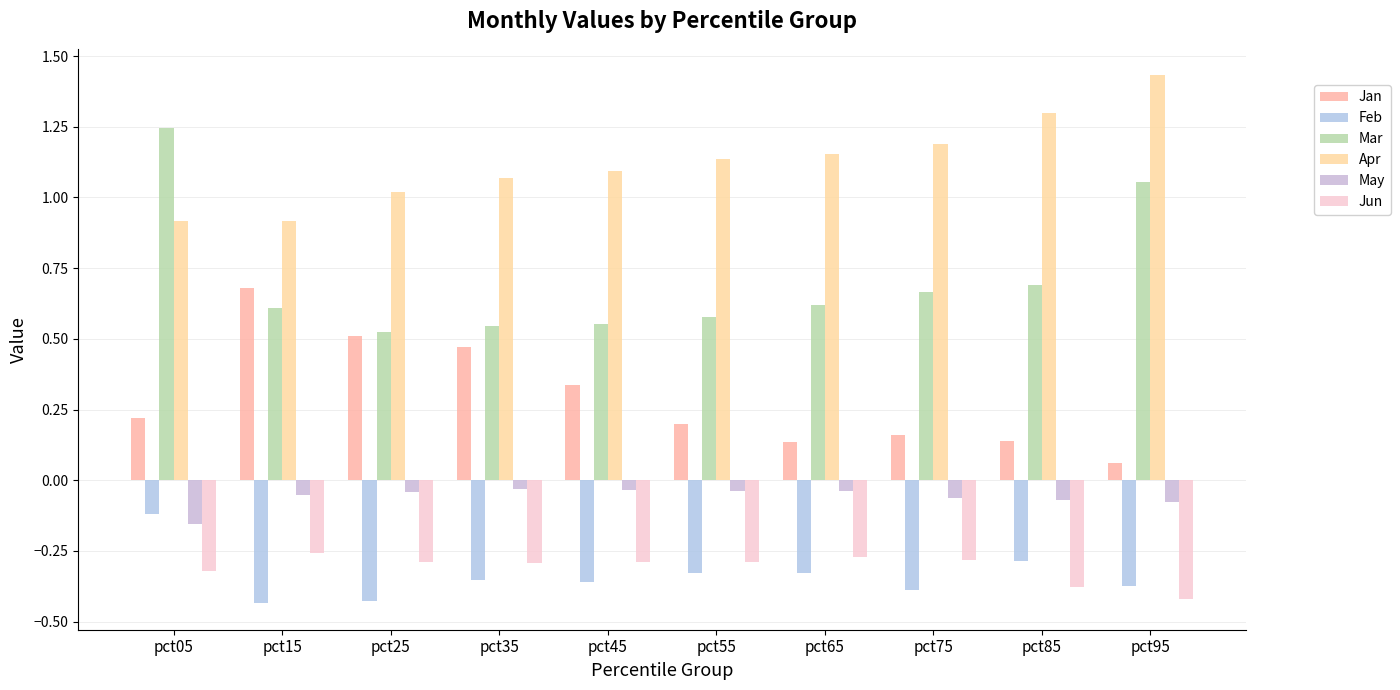

What is the maximum value for Mar?

1.2